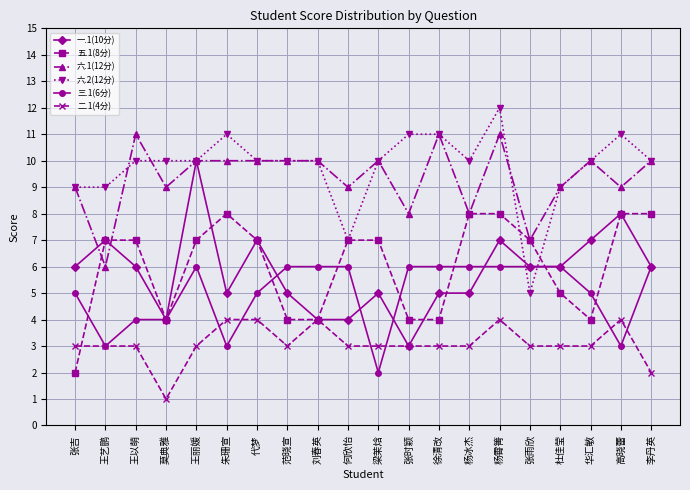

At how many categories does at least one series exceed 6?

20